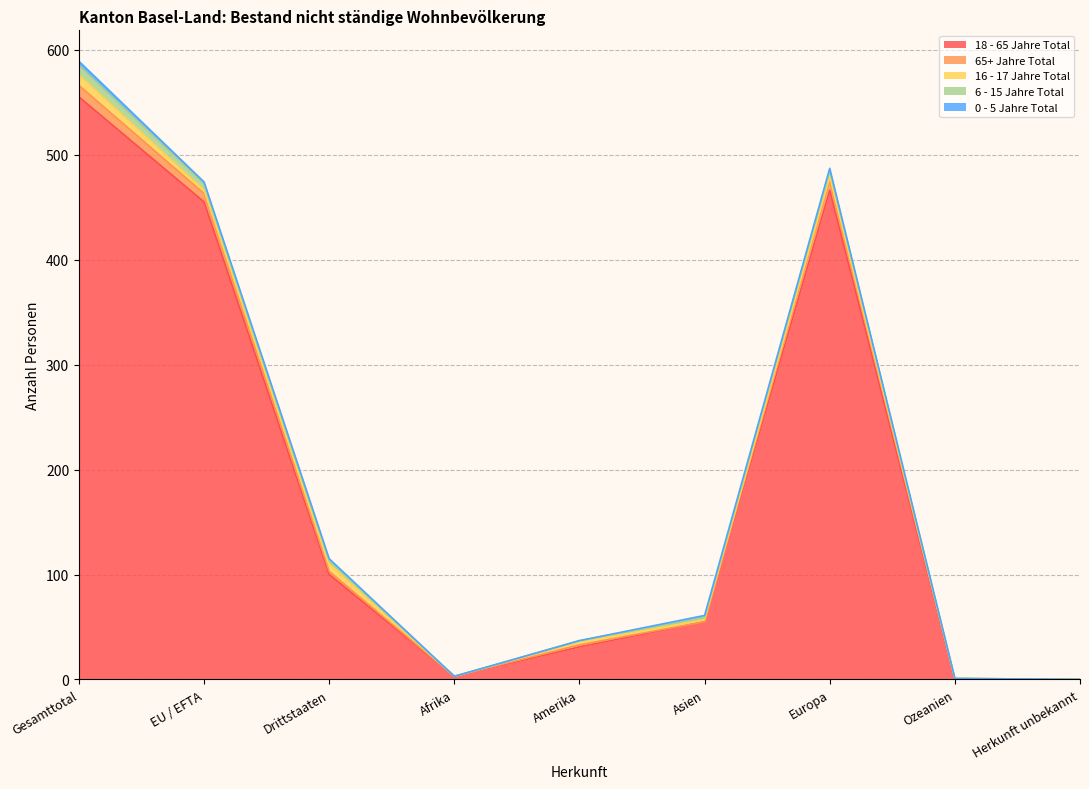

List the series in order of their peak value, highest first.

18 - 65 Jahre Total, 65+ Jahre Total, 16 - 17 Jahre Total, 6 - 15 Jahre Total, 0 - 5 Jahre Total